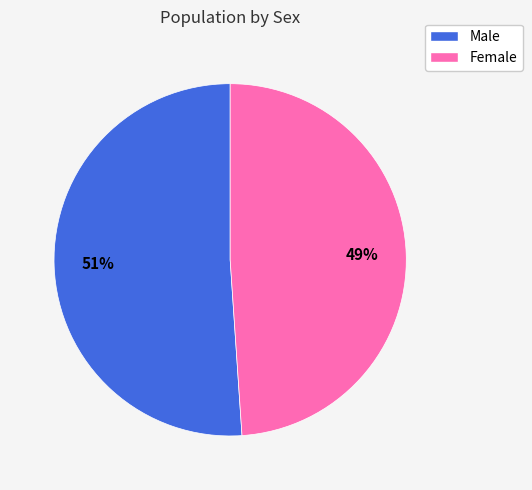

Does Male account for over 50% of the chart?

Yes